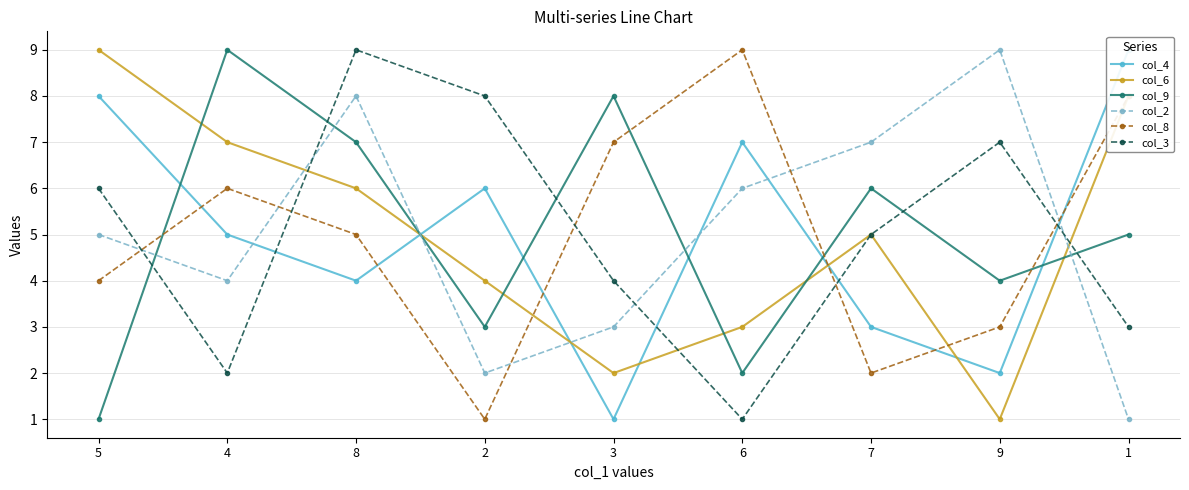

What position from the right is 9?

2